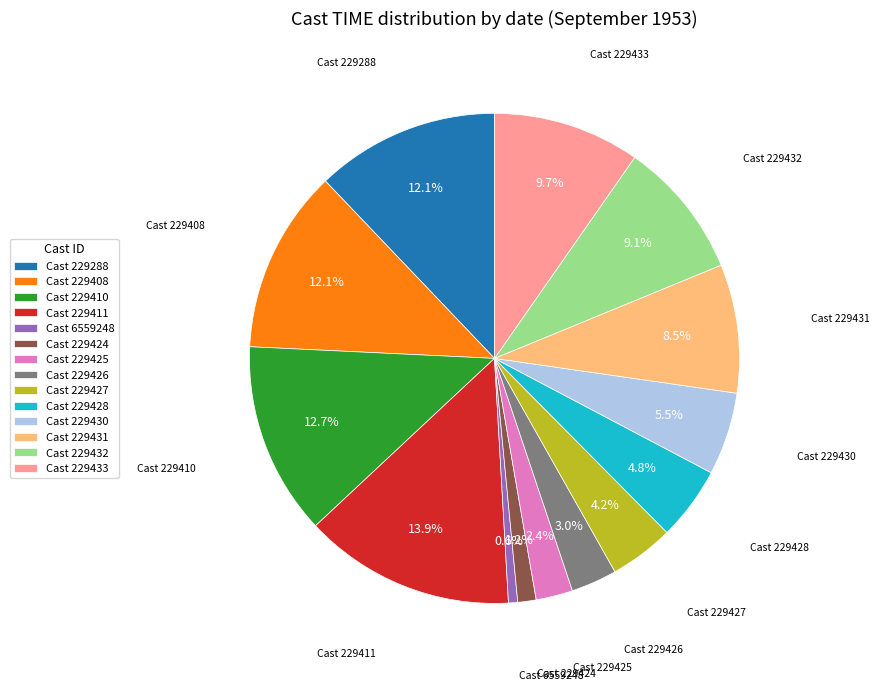

Which slice is the smallest?

Cast 6559248